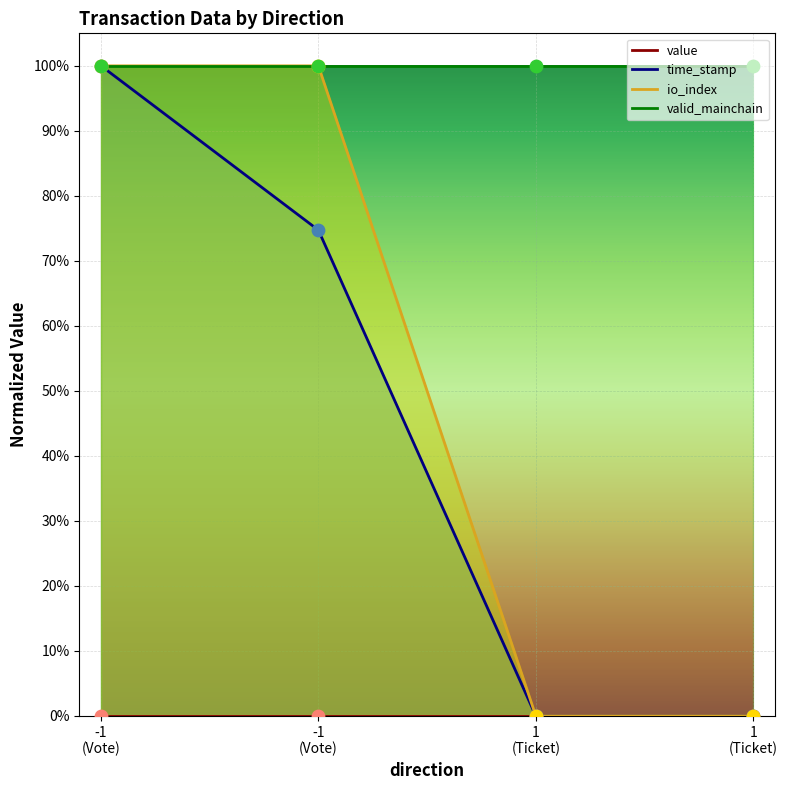

Which series contains the highest Y value?

io_index